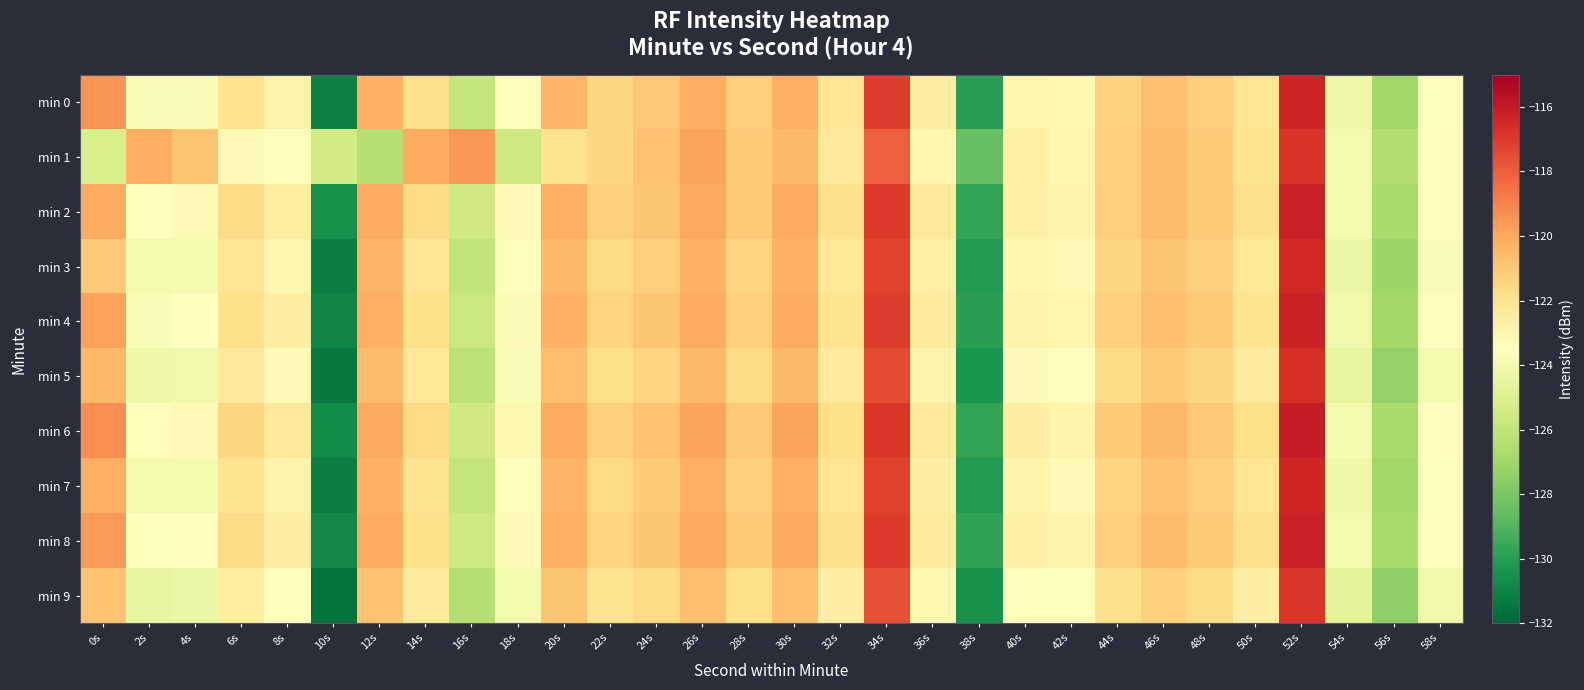

Reading right to left, extract all data points from this chart.

min 0: 58s=-123.6	56s=-127.0	54s=-124.2	52s=-116.3	50s=-122.1	48s=-121.2	46s=-120.7	44s=-121.4	42s=-123.1	40s=-122.9	38s=-130.0	36s=-122.5	34s=-117.1	32s=-122.1	30s=-120.2	28s=-121.2	26s=-120.2	24s=-121.0	22s=-121.5	20s=-120.4	18s=-123.4	16s=-125.8	14s=-121.9	12s=-120.3	10s=-131.1	8s=-122.8	6s=-121.9	4s=-123.7	2s=-123.8	0s=-119.5
min 1: 58s=-123.4	56s=-126.5	54s=-124.0	52s=-116.8	50s=-122.0	48s=-121.1	46s=-120.6	44s=-121.2	42s=-123.0	40s=-122.7	38s=-128.5	36s=-123.0	34s=-118.0	32s=-122.3	30s=-120.5	28s=-121.1	26s=-119.9	24s=-120.8	22s=-121.5	20s=-122.0	18s=-125.6	16s=-119.6	14s=-120.1	12s=-126.4	10s=-125.5	8s=-123.4	6s=-123.2	4s=-120.9	2s=-120.2	0s=-125.2
min 2: 58s=-123.4	56s=-126.7	54s=-124.0	52s=-116.2	50s=-121.9	48s=-121.1	46s=-120.6	44s=-121.2	42s=-122.9	40s=-122.7	38s=-129.7	36s=-122.3	34s=-117.0	32s=-121.9	30s=-120.1	28s=-121.1	26s=-120.0	24s=-120.9	22s=-121.3	20s=-120.2	18s=-123.2	16s=-125.5	14s=-121.7	12s=-120.1	10s=-130.5	8s=-122.5	6s=-121.7	4s=-123.2	2s=-123.5	0s=-120.1
min 3: 58s=-123.7	56s=-127.1	54s=-124.3	52s=-116.5	50s=-122.2	48s=-121.3	46s=-120.9	44s=-121.5	42s=-123.2	40s=-123.0	38s=-130.1	36s=-122.7	34s=-117.3	32s=-122.2	30s=-120.3	28s=-121.4	26s=-120.3	24s=-121.2	22s=-121.6	20s=-120.5	18s=-123.6	16s=-126.0	14s=-122.1	12s=-120.4	10s=-131.2	8s=-123.0	6s=-122.1	4s=-123.9	2s=-124.0	0s=-121.0
min 4: 58s=-123.5	56s=-126.9	54s=-124.1	52s=-116.3	50s=-122.0	48s=-121.1	46s=-120.7	44s=-121.3	42s=-123.0	40s=-122.8	38s=-129.9	36s=-122.4	34s=-117.1	32s=-122.0	30s=-120.1	28s=-121.2	26s=-120.1	24s=-120.9	22s=-121.4	20s=-120.3	18s=-123.3	16s=-125.7	14s=-121.8	12s=-120.2	10s=-130.9	8s=-122.6	6s=-121.8	4s=-123.5	2s=-123.7	0s=-119.8
min 5: 58s=-123.9	56s=-127.3	54s=-124.5	52s=-116.7	50s=-122.4	48s=-121.5	46s=-121.1	44s=-121.7	42s=-123.4	40s=-123.2	38s=-130.3	36s=-122.9	34s=-117.5	32s=-122.4	30s=-120.5	28s=-121.6	26s=-120.5	24s=-121.4	22s=-121.8	20s=-120.7	18s=-123.8	16s=-126.2	14s=-122.2	12s=-120.6	10s=-131.4	8s=-123.2	6s=-122.3	4s=-124.1	2s=-124.2	0s=-120.5
min 6: 58s=-123.4	56s=-126.7	54s=-123.9	52s=-116.1	50s=-121.8	48s=-121.0	46s=-120.5	44s=-121.1	42s=-122.9	40s=-122.6	38s=-129.7	36s=-122.3	34s=-116.9	32s=-121.8	30s=-119.9	28s=-121.0	26s=-119.9	24s=-120.8	22s=-121.2	20s=-120.1	18s=-123.1	16s=-125.5	14s=-121.6	12s=-120.0	10s=-130.7	8s=-122.3	6s=-121.5	4s=-123.2	2s=-123.4	0s=-119.3
min 7: 58s=-123.6	56s=-127.0	54s=-124.2	52s=-116.4	50s=-122.1	48s=-121.2	46s=-120.8	44s=-121.4	42s=-123.2	40s=-122.9	38s=-130.1	36s=-122.6	34s=-117.2	32s=-122.1	30s=-120.2	28s=-121.3	26s=-120.2	24s=-121.1	22s=-121.6	20s=-120.4	18s=-123.5	16s=-125.9	14s=-122.0	12s=-120.3	10s=-131.2	8s=-122.9	6s=-122.0	4s=-123.9	2s=-124.0	0s=-120.2
min 8: 58s=-123.5	56s=-126.8	54s=-124.0	52s=-116.2	50s=-121.9	48s=-121.1	46s=-120.6	44s=-121.2	42s=-122.9	40s=-122.7	38s=-129.8	36s=-122.4	34s=-117.0	32s=-121.9	30s=-120.0	28s=-121.1	26s=-120.0	24s=-120.9	22s=-121.4	20s=-120.3	18s=-123.2	16s=-125.6	14s=-121.8	12s=-120.1	10s=-130.8	8s=-122.6	6s=-121.7	4s=-123.5	2s=-123.6	0s=-119.6
min 9: 58s=-124.1	56s=-127.5	54s=-124.7	52s=-116.9	50s=-122.6	48s=-121.7	46s=-121.3	44s=-121.9	42s=-123.6	40s=-123.4	38s=-130.5	36s=-123.1	34s=-117.7	32s=-122.6	30s=-120.7	28s=-121.8	26s=-120.7	24s=-121.6	22s=-122.0	20s=-120.9	18s=-124.0	16s=-126.4	14s=-122.4	12s=-120.8	10s=-131.6	8s=-123.5	6s=-122.5	4s=-124.3	2s=-124.5	0s=-120.8